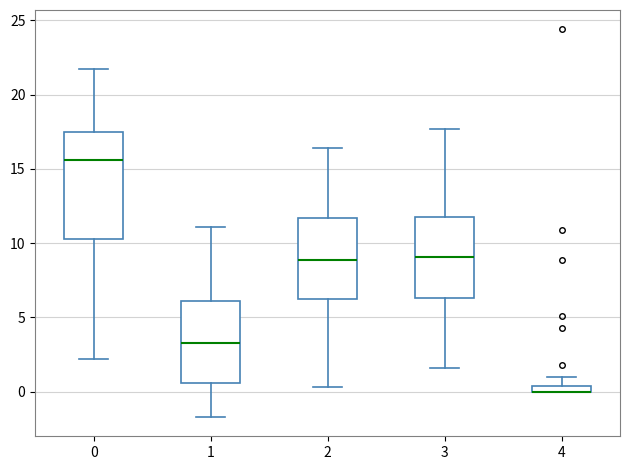

Where does the lower whisker of the box at x = 3 end on the y-axis? The values are not printed on the chart, so give them approximately, as read against the axis.

1.5